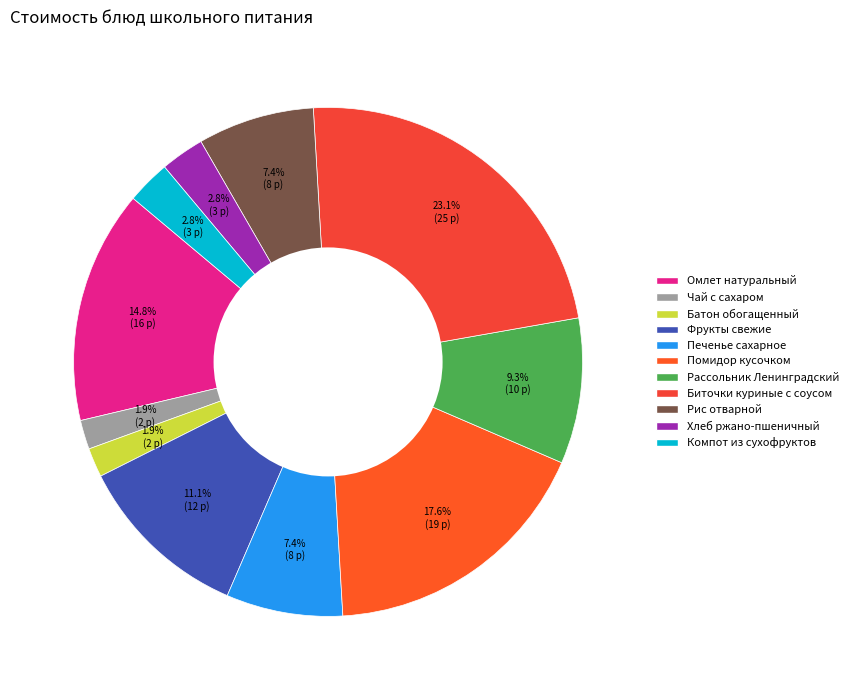

Which category has the smallest portion of the pie?

Чай с сахаром